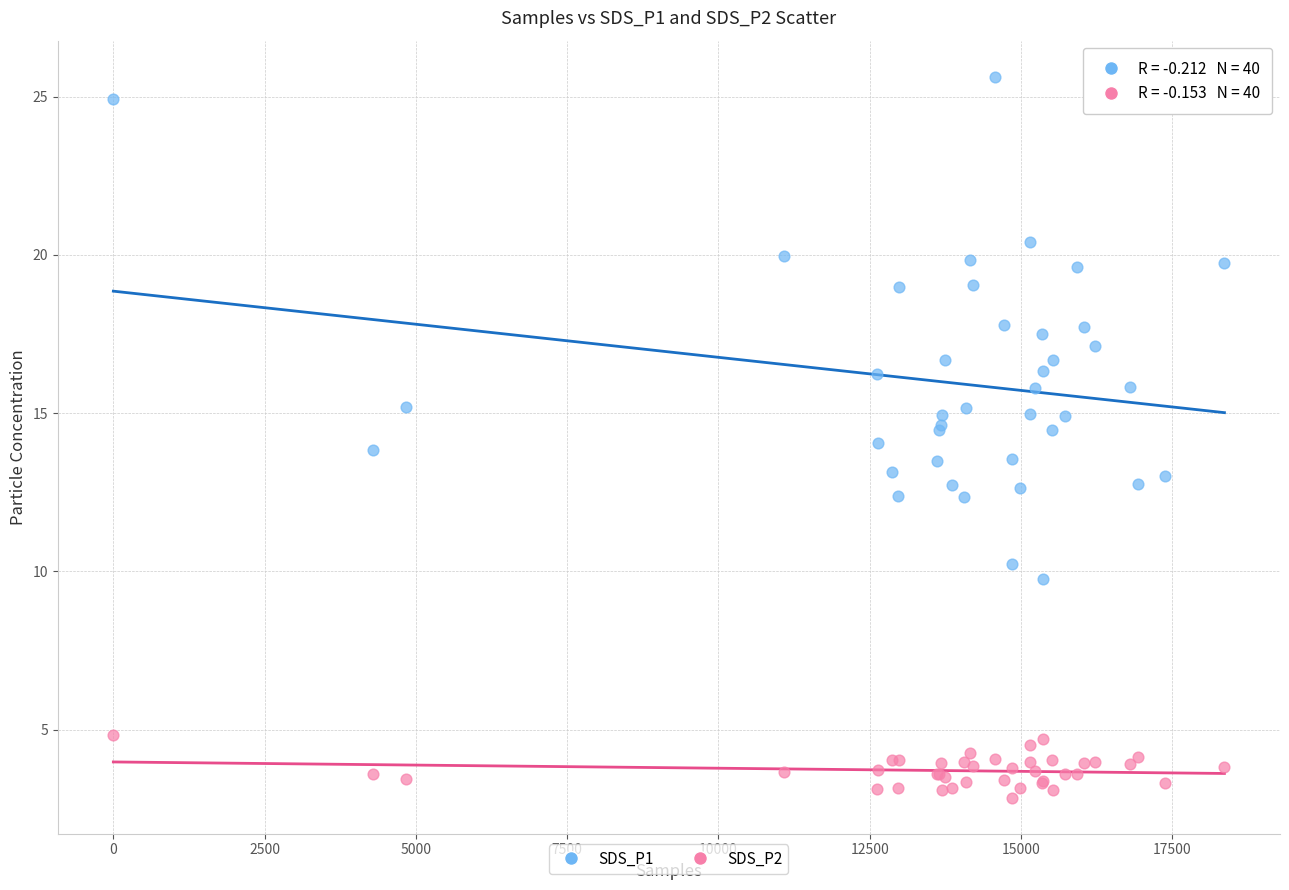

Which series reaches the minimum Y coordinate?

SDS_P2